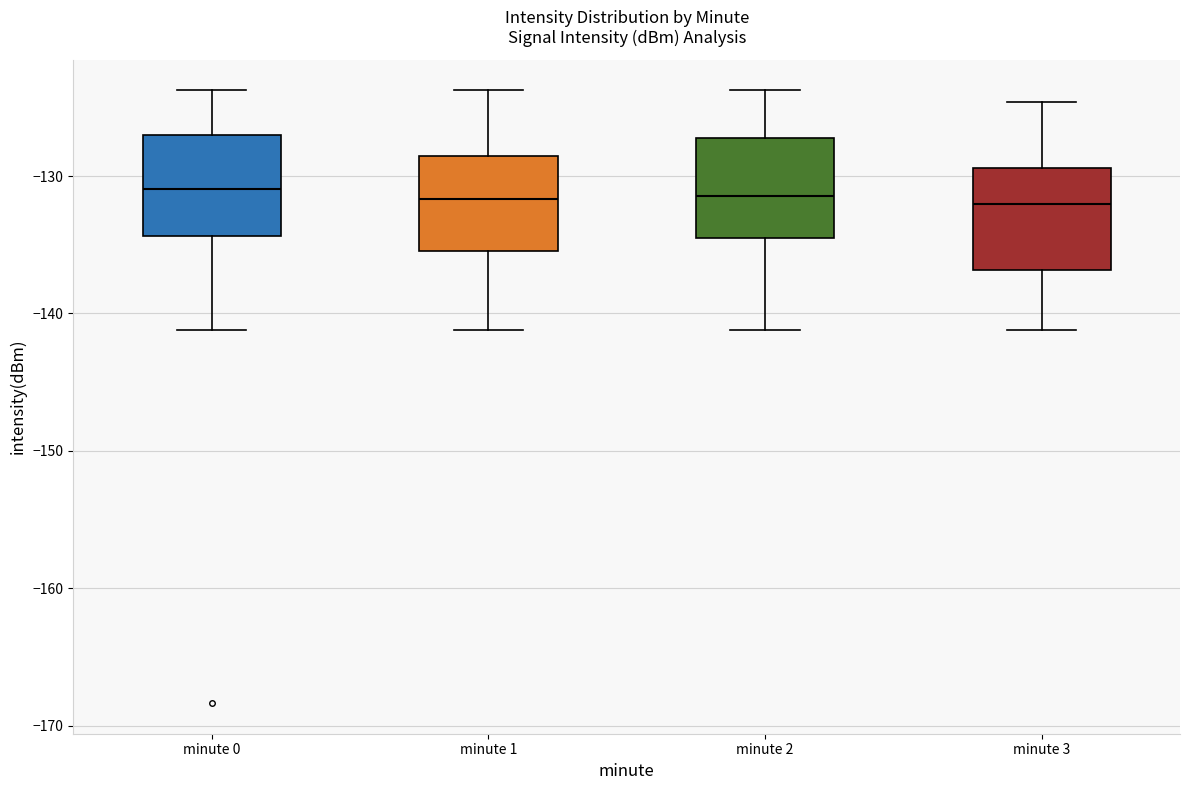

Where does the lower whisker of the box for minute 0 end on the y-axis? The values are not printed on the chart, so give them approximately, as read against the axis.

-141